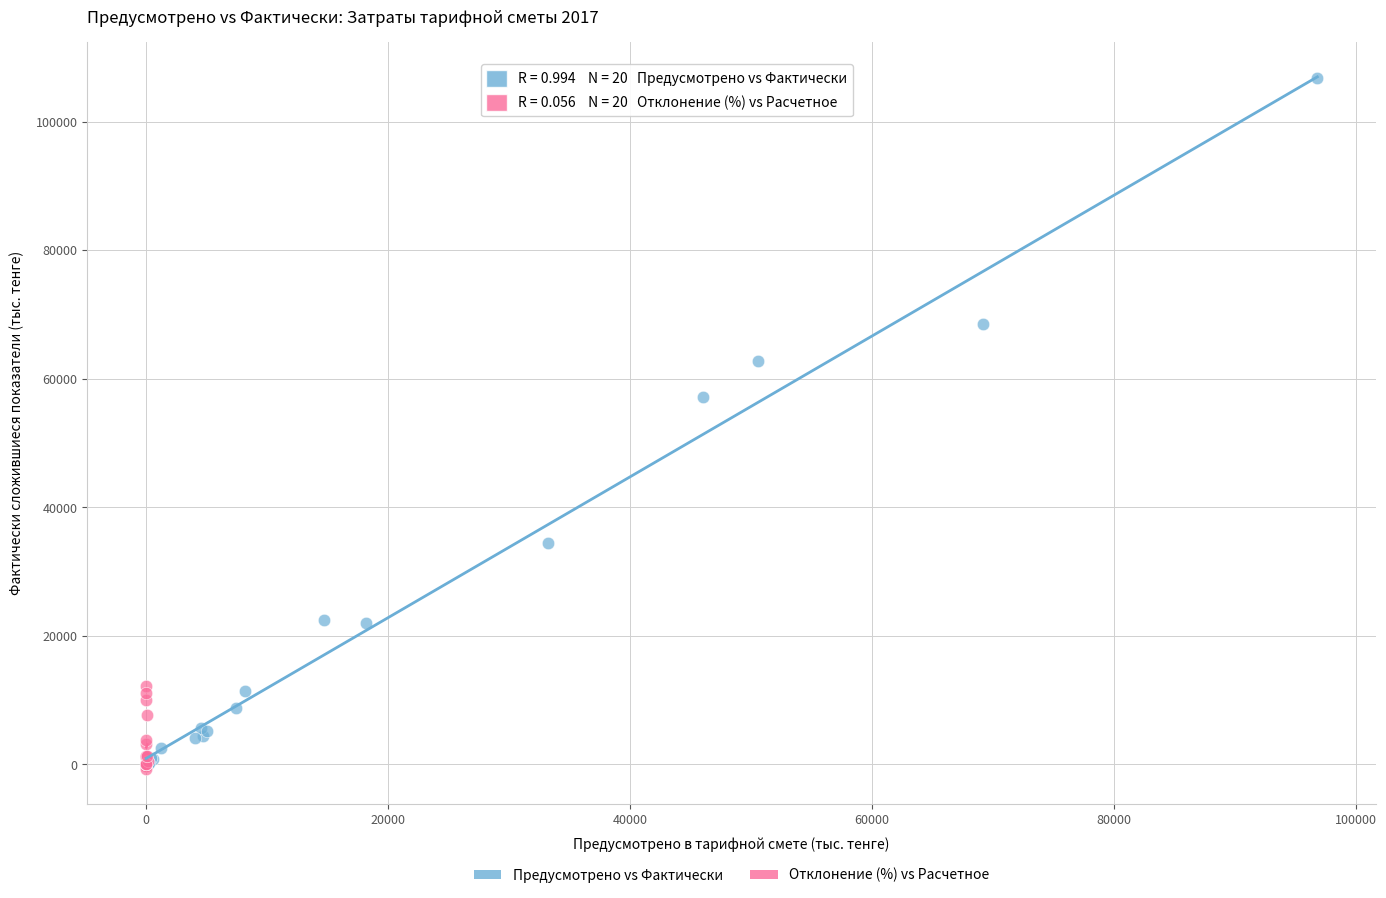

What are all the series names shown in the legend?

Предусмотрено vs Фактически, Отклонение (%) vs Расчетное